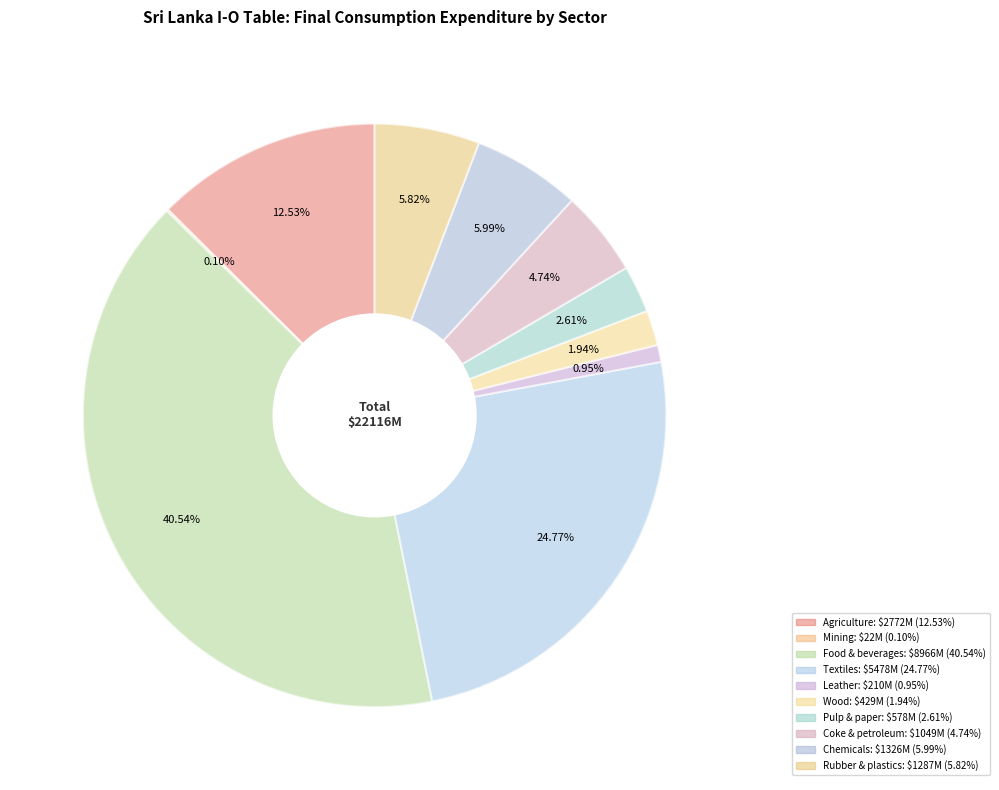

What is the change in value from Textiles to Leather?

-5268.7